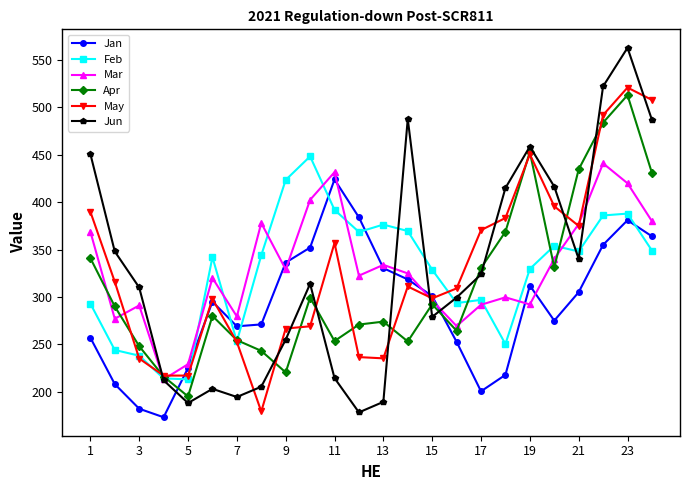

How many interior local peaks does the Jan series have?

4